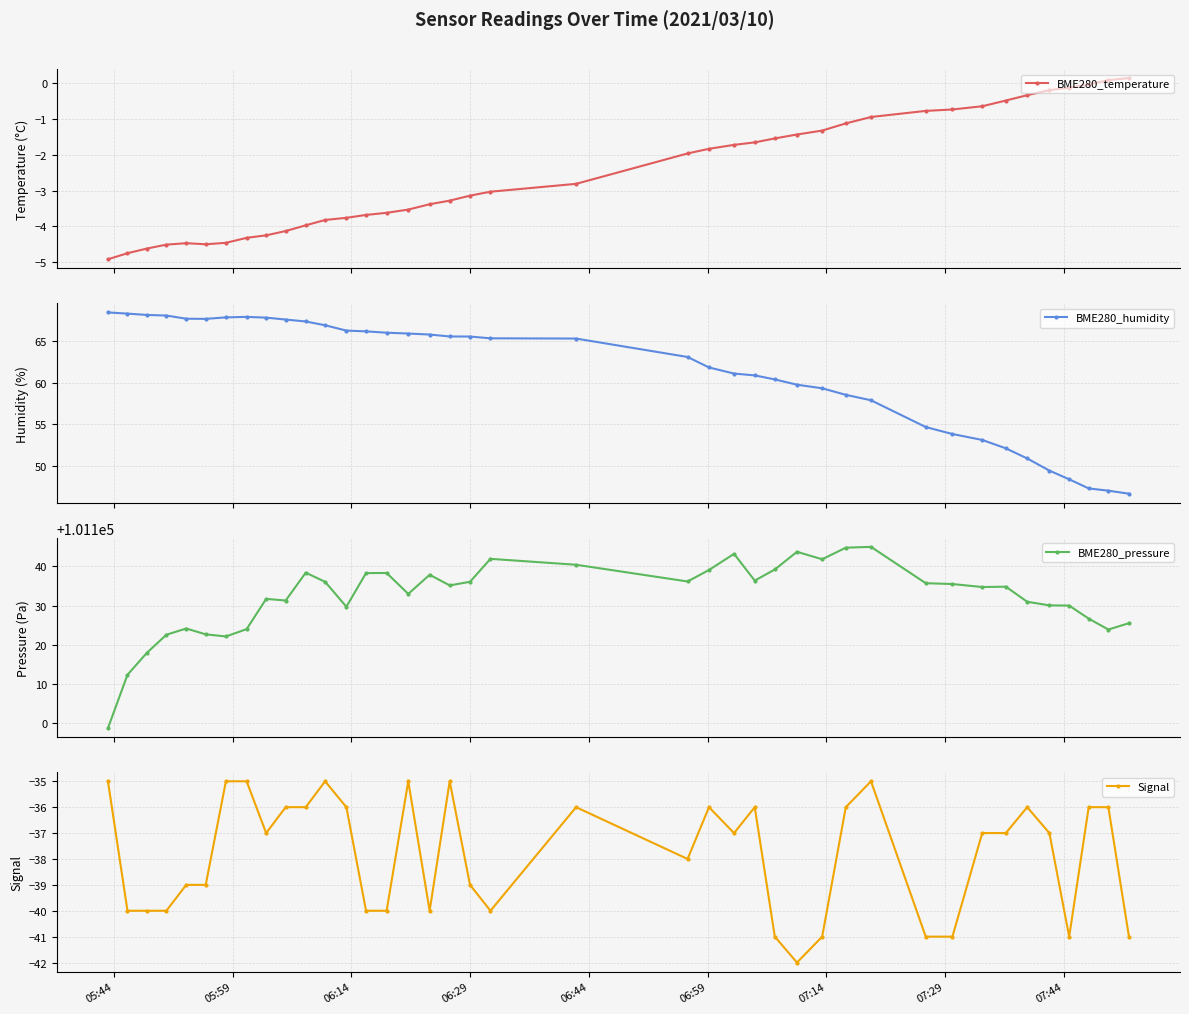

Reading left to right, list all the values displayed in this chart.

BME280_temperature: -4.9	-4.8	-4.6	-4.5	-4.5	-4.5	-4.5	-4.3	-4.2	-4.1	-4.0	-3.8	-3.8	-3.7	-3.6	-3.5	-3.4	-3.3	-3.1	-3.0	-2.8	-2.0	-1.8	-1.7	-1.6	-1.5	-1.4	-1.3	-1.1	-0.9	-0.8	-0.7	-0.6	-0.5	-0.3	-0.2	-0.1	-0.0	0.1	0.1
BME280_humidity: 68.4	68.2	68.1	68.0	67.6	67.6	67.8	67.8	67.8	67.5	67.3	66.8	66.2	66.1	66.0	65.8	65.7	65.5	65.5	65.3	65.2	63.0	61.8	61.1	60.9	60.4	59.7	59.3	58.5	57.9	54.7	53.9	53.1	52.1	50.9	49.5	48.4	47.4	47.1	46.7
BME280_pressure: 101098.7	101112.3	101117.9	101122.6	101124.2	101122.7	101122.1	101124.0	101131.7	101131.3	101138.4	101136.1	101129.7	101138.3	101138.3	101133.0	101137.9	101135.2	101136.1	101141.9	101140.4	101136.2	101139.1	101143.2	101136.4	101139.2	101143.8	101141.8	101144.8	101145.0	101135.7	101135.5	101134.8	101134.8	101131.0	101130.1	101130.0	101126.7	101123.9	101125.5
Signal: -35.0	-40.0	-40.0	-40.0	-39.0	-39.0	-35.0	-35.0	-37.0	-36.0	-36.0	-35.0	-36.0	-40.0	-40.0	-35.0	-40.0	-35.0	-39.0	-40.0	-36.0	-38.0	-36.0	-37.0	-36.0	-41.0	-42.0	-41.0	-36.0	-35.0	-41.0	-41.0	-37.0	-37.0	-36.0	-37.0	-41.0	-36.0	-36.0	-41.0